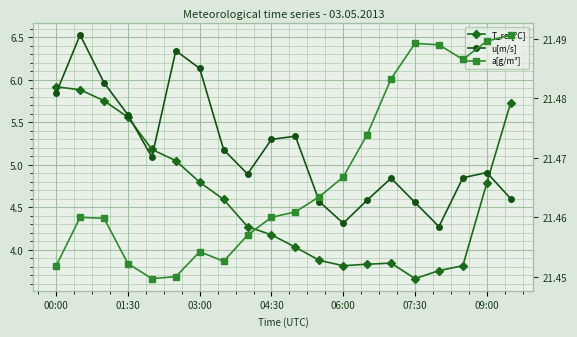

The value of T_ref[°C] at 17 is 6.5. True or false?

False